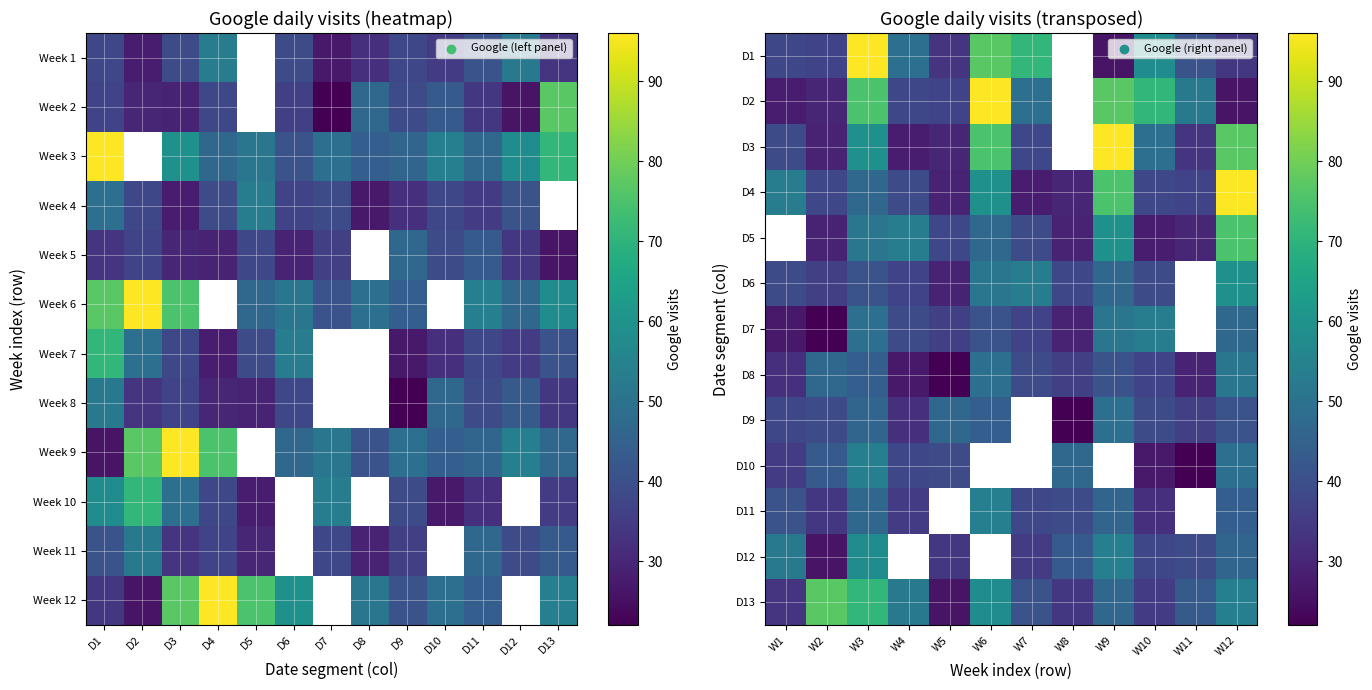

The D4 series shows 88 at W6. True or false?

False